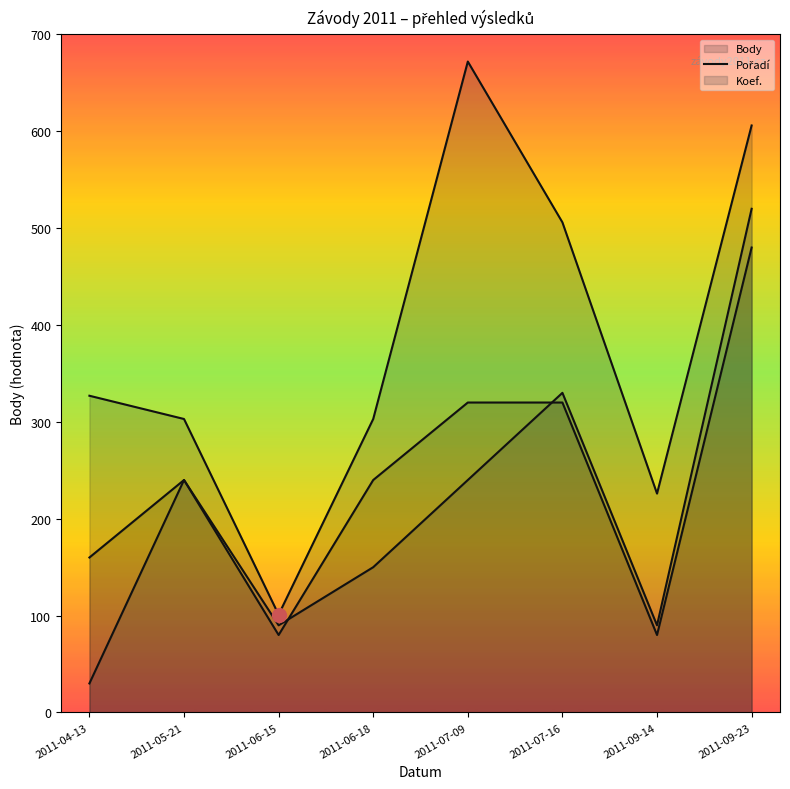

Which series has the largest total across all categories?

Body